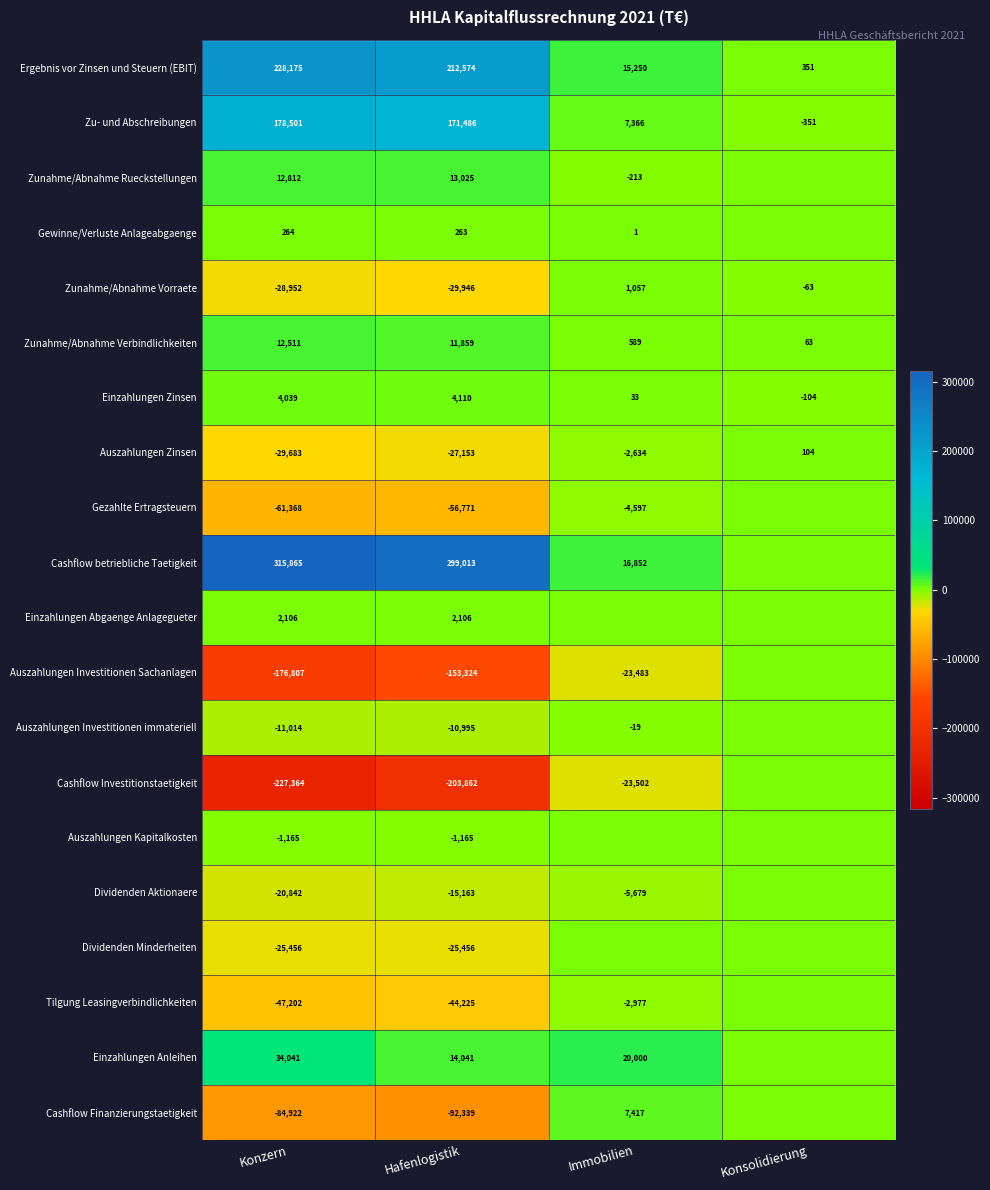

True or false: Zu- und Abschreibungen has a value of -234 at Konsolidierung.

False